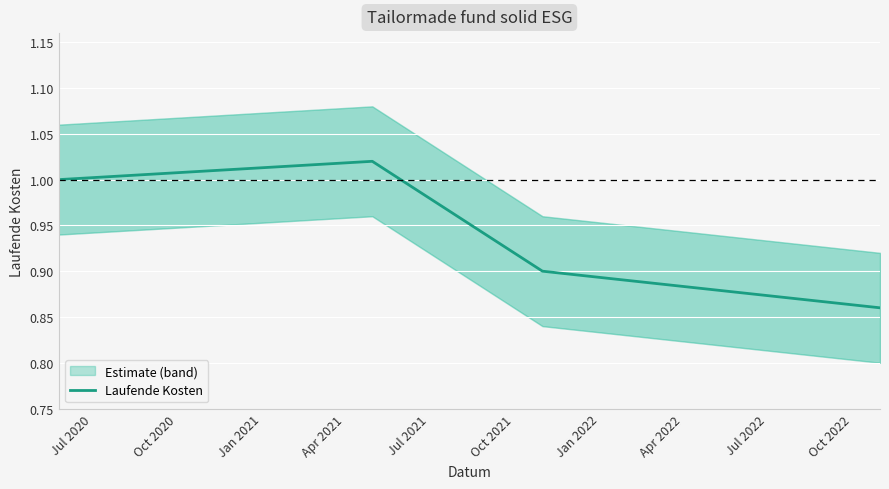

True or false: the data shows 0.3 at Apr 2021.

False